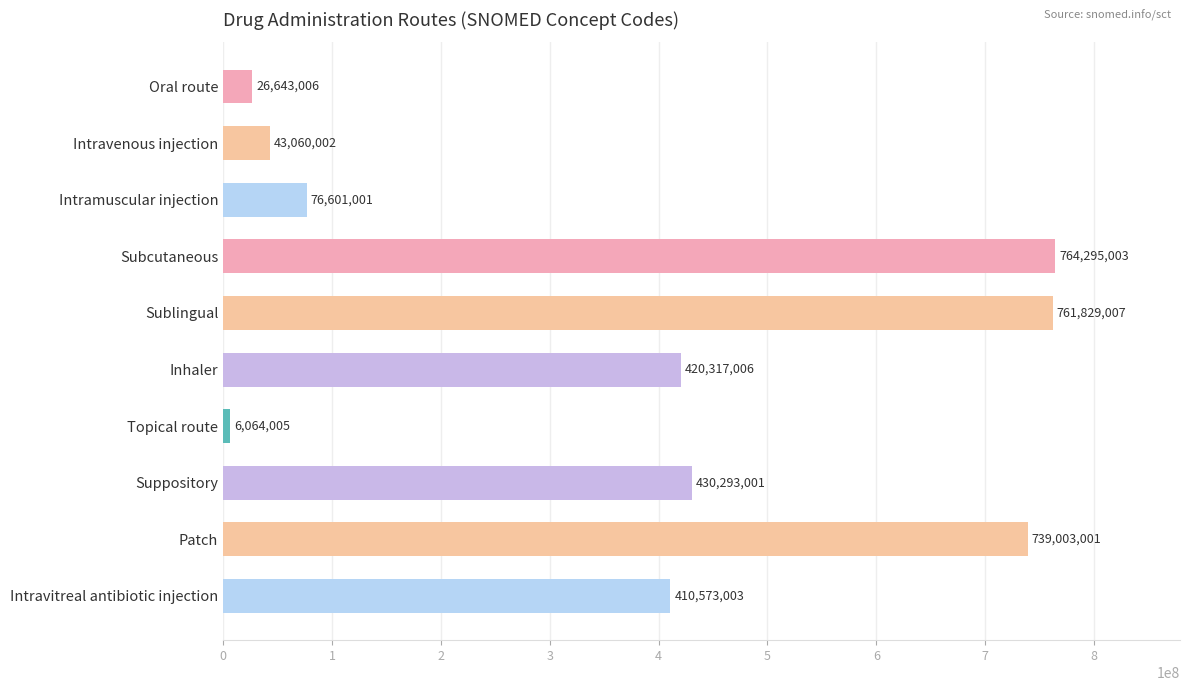

What is the value of the 4th bar from the top?

764295003